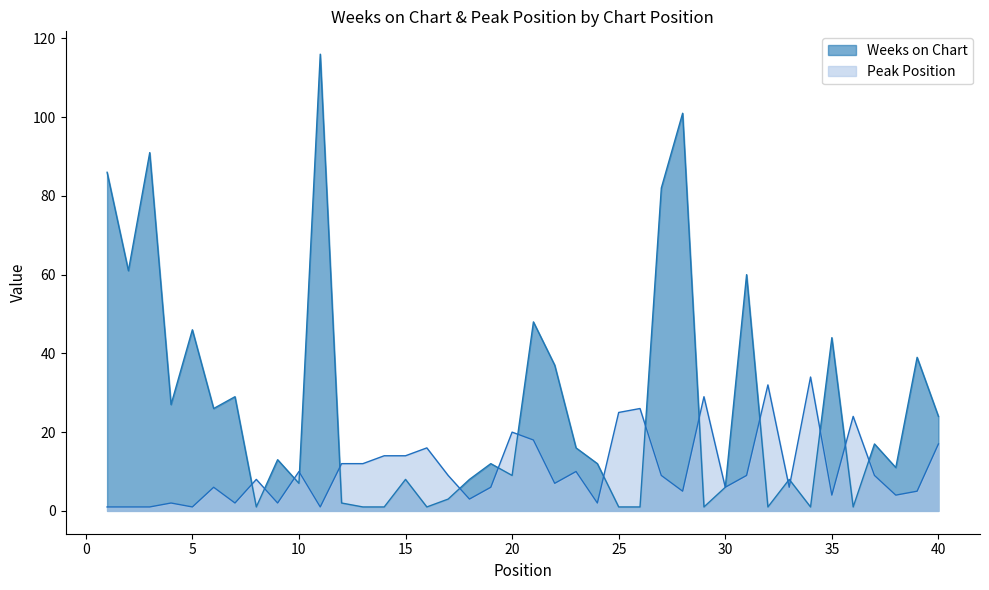

Does the chart display data point markers on the line(s)?

No